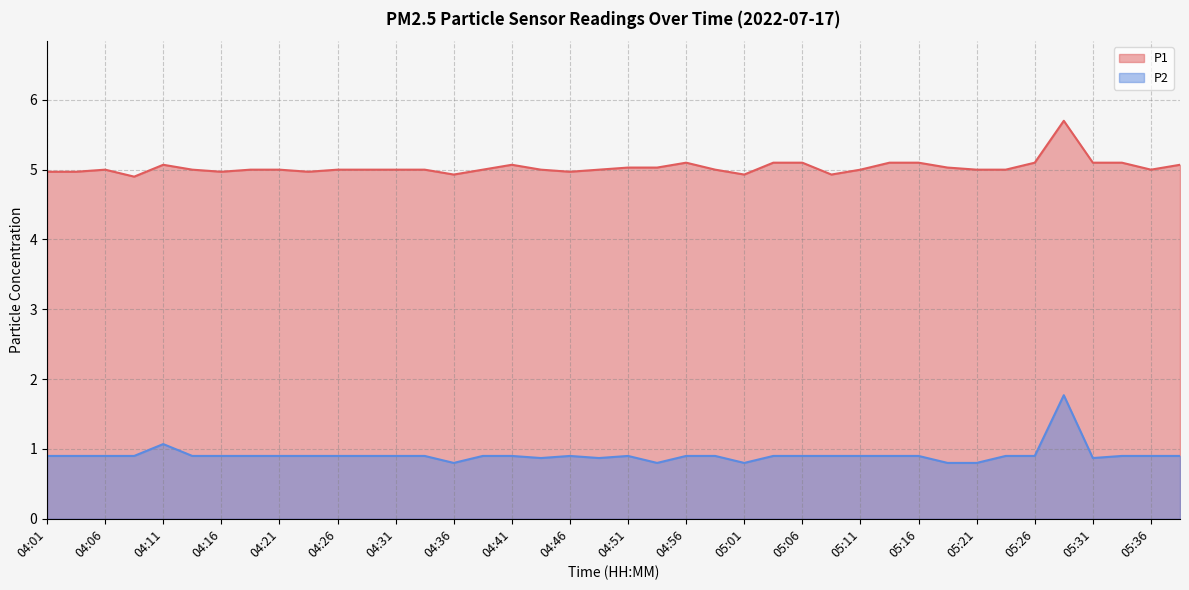

What is the lowest value of the P2 series?

0.8